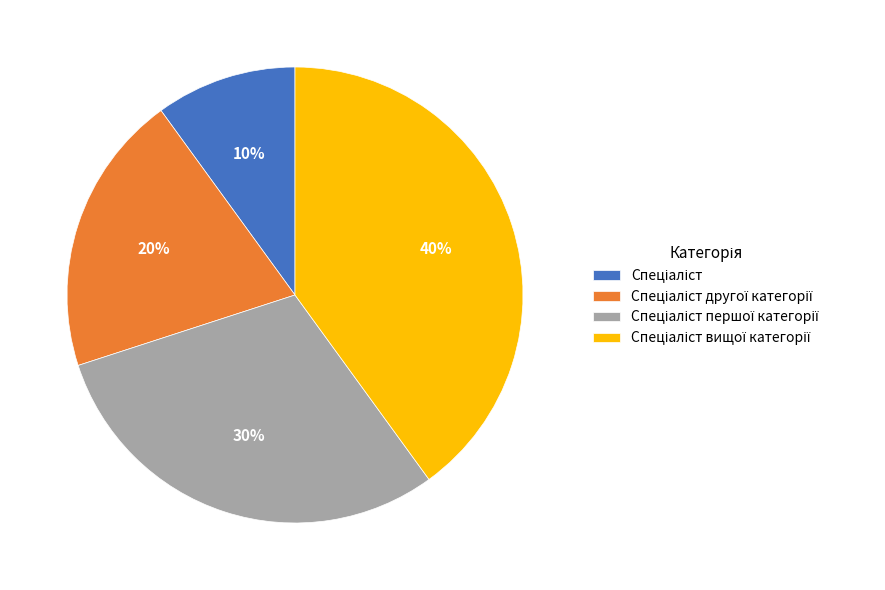

Count the number of slices in the pie.

4